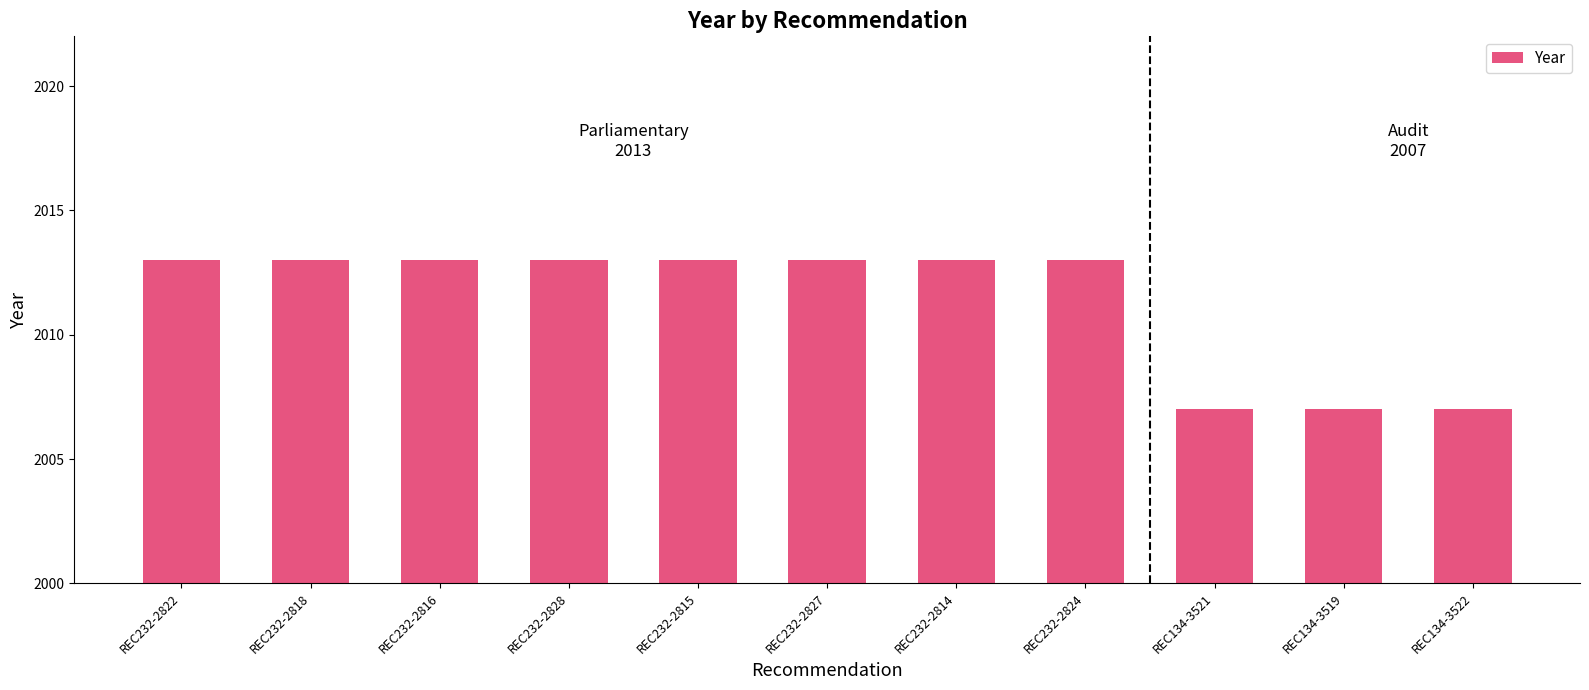

Does the chart contain any negative values?

No